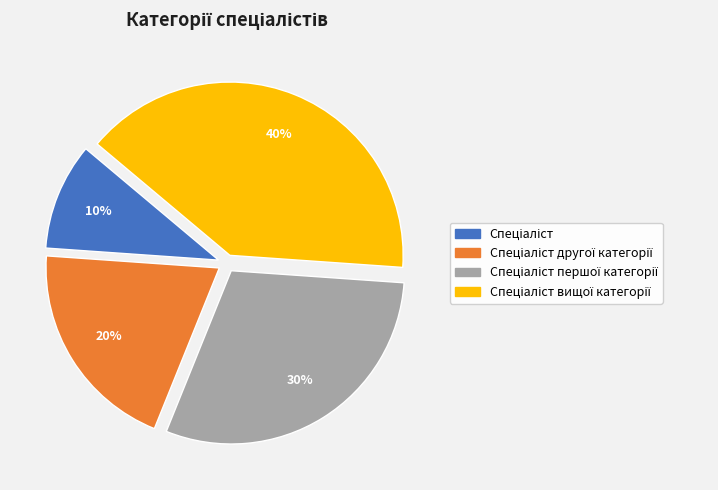

To the nearest percent, what is the average slice percentage?

25%